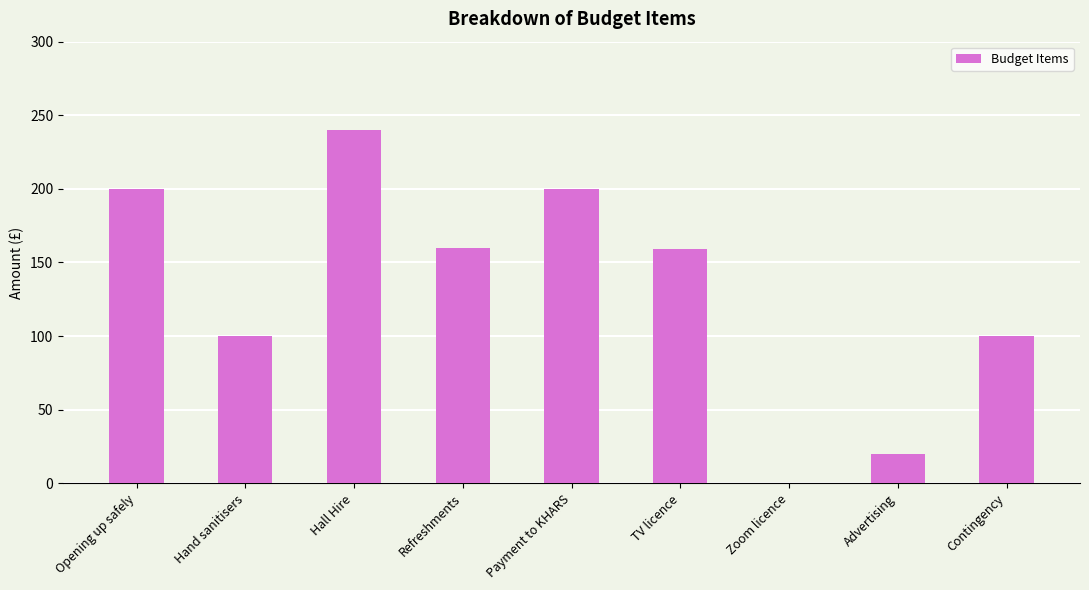

Are the bars horizontal?

No